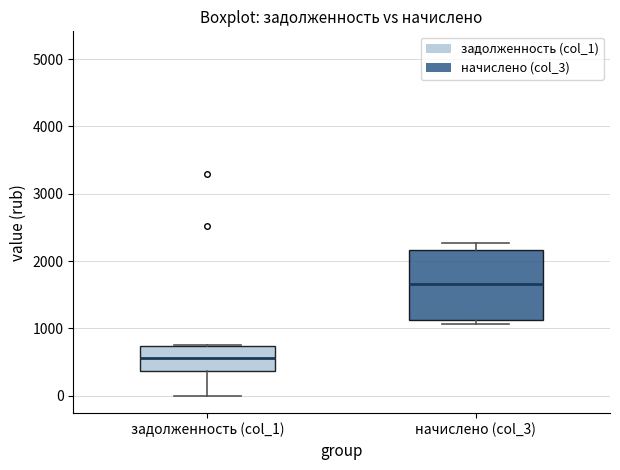

Reading left to right, transcribe this box plot: for each box, give where its median line is, the range the box spans, and where its two whiskers end, as read against the y-axis. The values are not printed on the chart, so give them approximately, as read against the axis.

задолженность (col_1): median 600, box 400 to 700, whiskers 0 to 800
начислено (col_3): median 1700, box 1100 to 2200, whiskers 1100 (just below the box's lower edge) to 2300